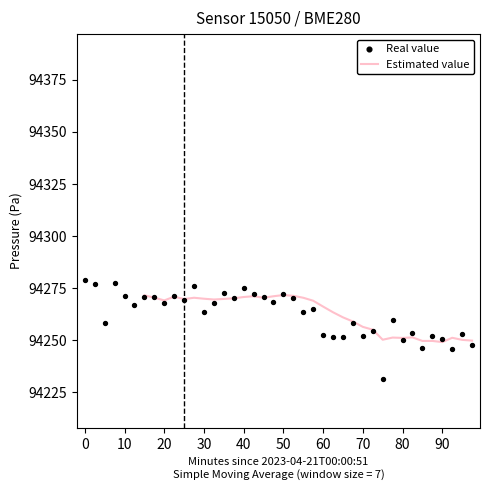

What is the minimum value for Estimated value?

94249.1